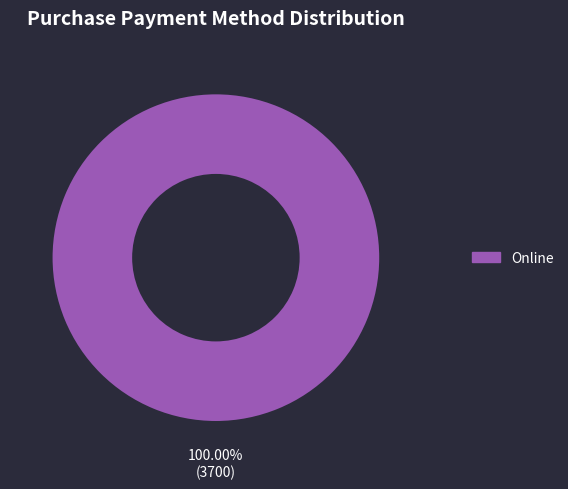

Does any single category account for the majority?

Yes